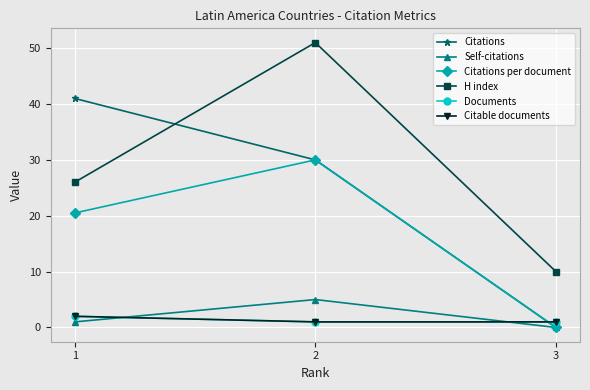

What is the difference between the Citations per document values at 1 and 3?

20.5